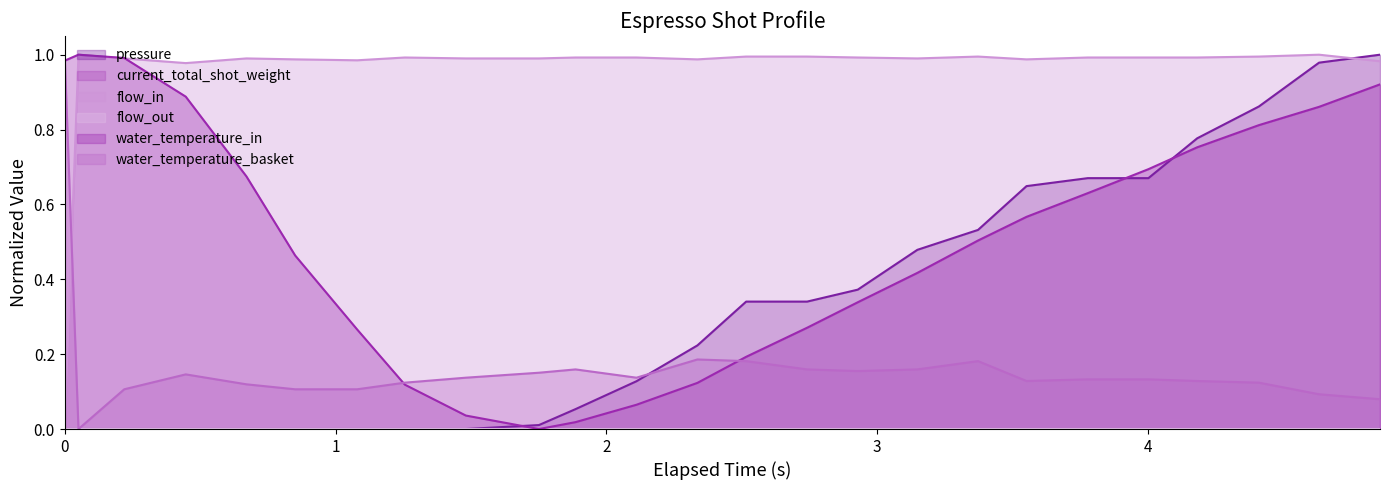

What is the maximum value for water_temperature_basket?

1.0